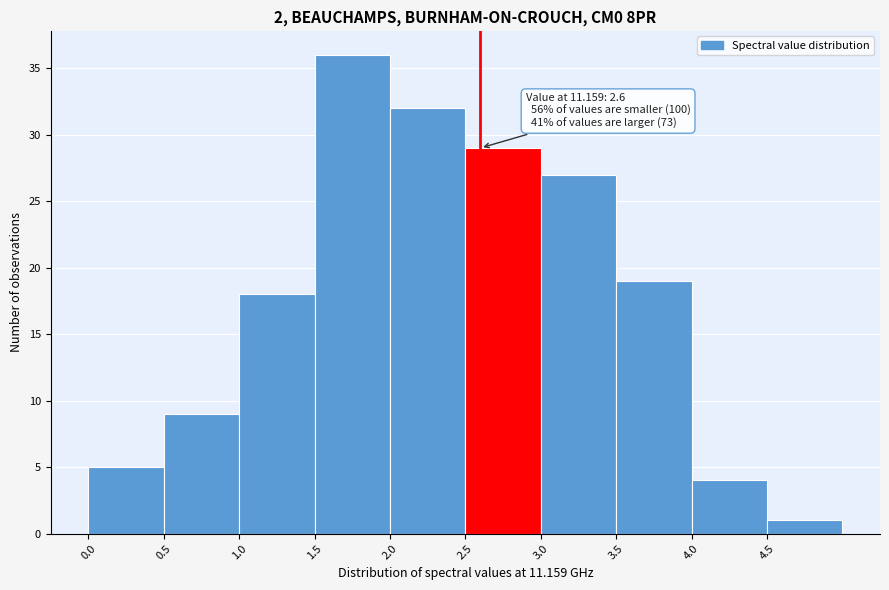

Which range on the x-axis has the tallest bar?

1.5 to 2.0